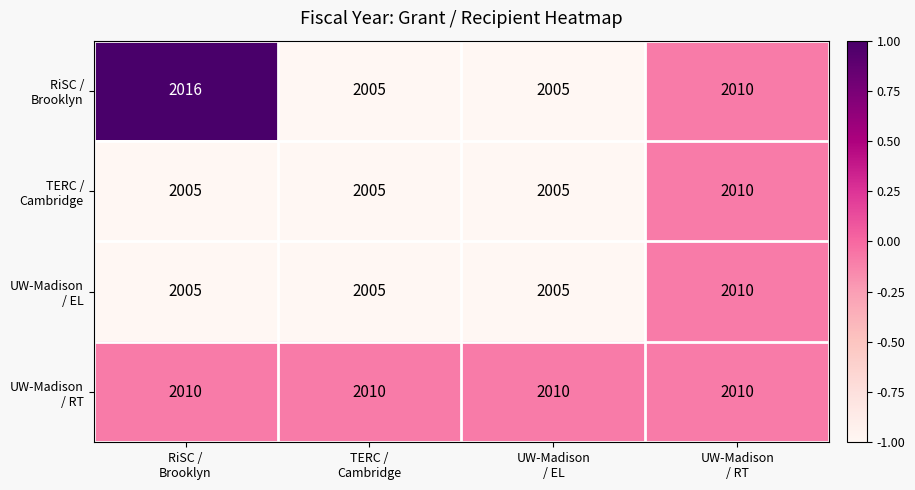

What is the greatest value displayed?

2016